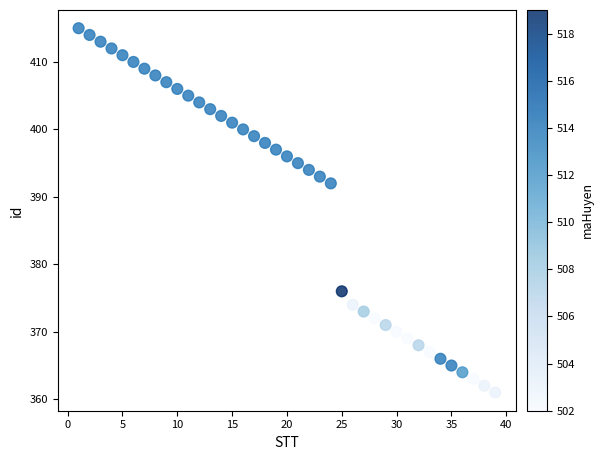

What Y value in the scatter plot is closest to 388?

392